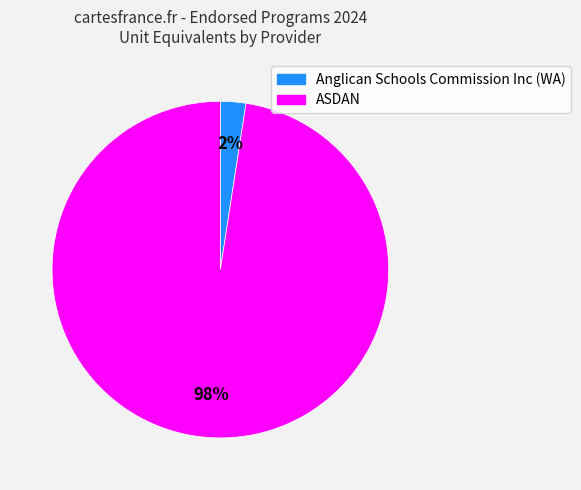

Does any single category account for the majority?

Yes